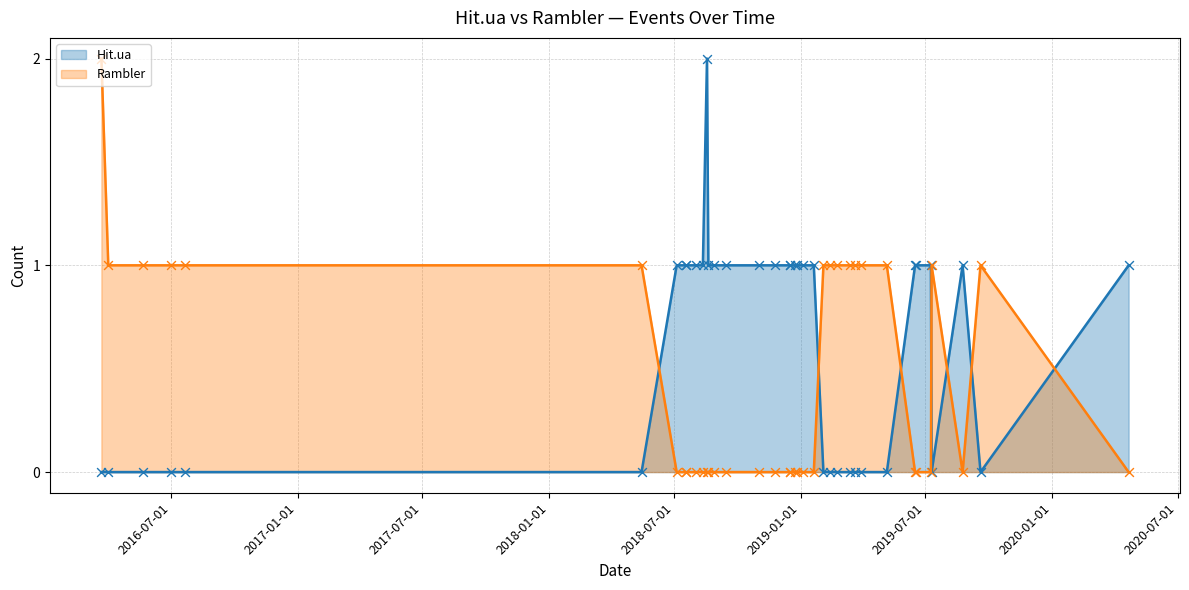

Which series contains the highest Y value?

Hit.ua